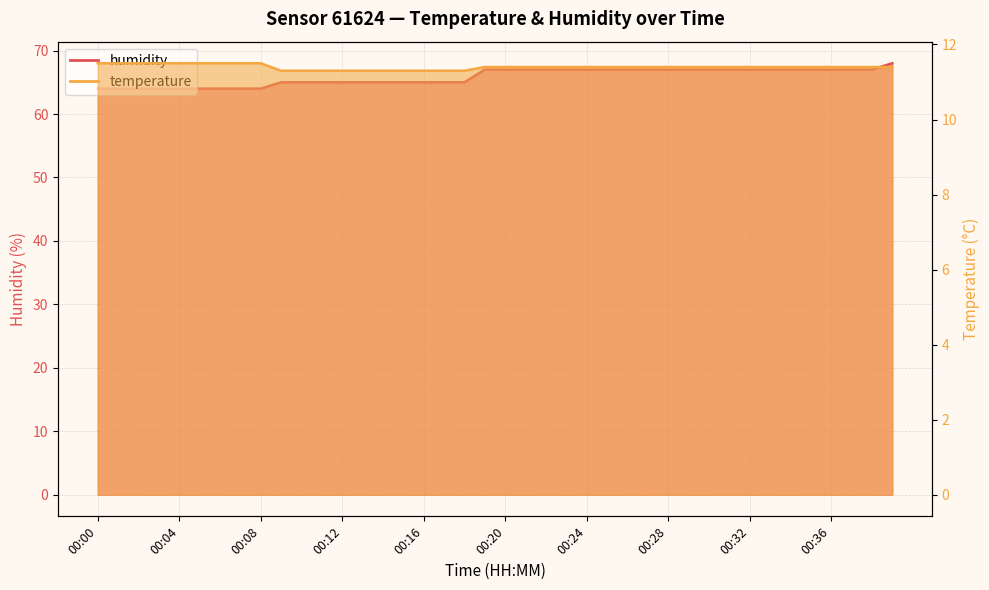

Is the value of humidity at 00:07 greater than the value of temperature at 00:23?

Yes